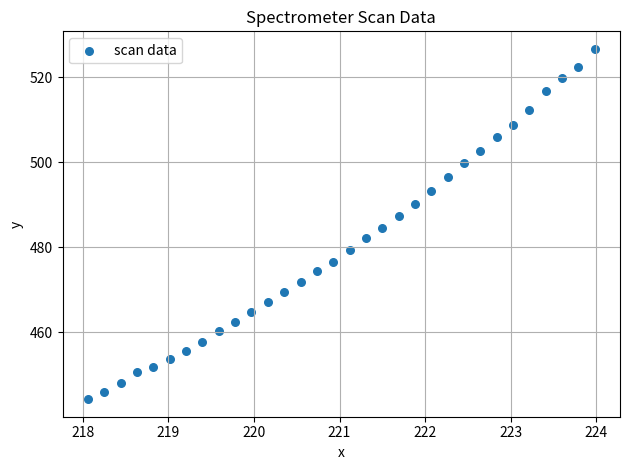

What is the range of X values (max minus min)?

5.9